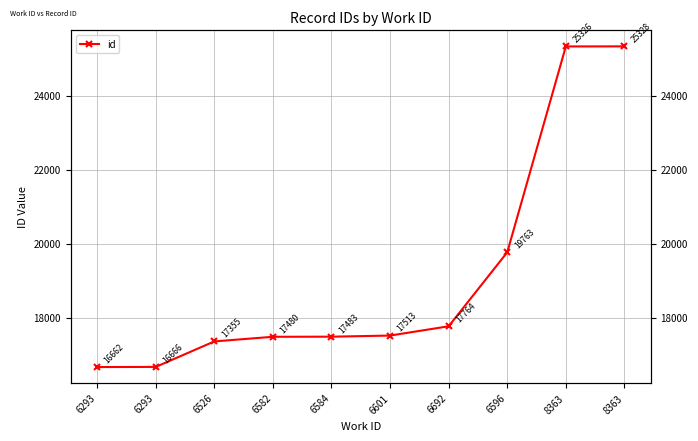

What is the difference between the maximum and second lowest values?

8662